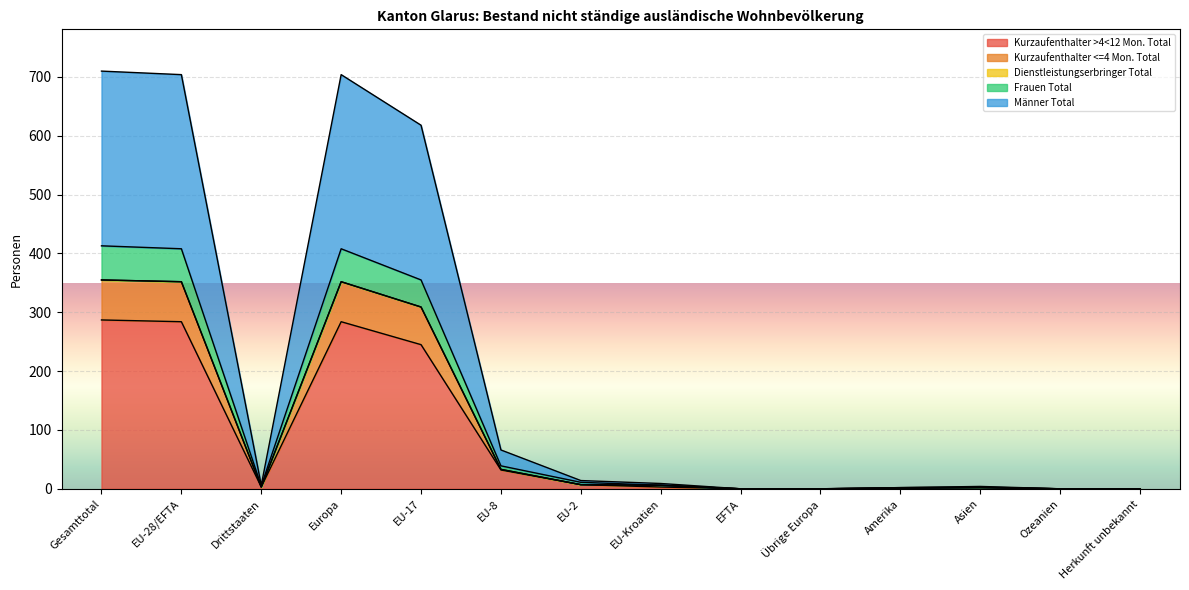

Is the value of Kurzaufenthalter >4<12 Mon. Total at Ozeanien greater than the value of Männer Total at Übrige Europa?

No